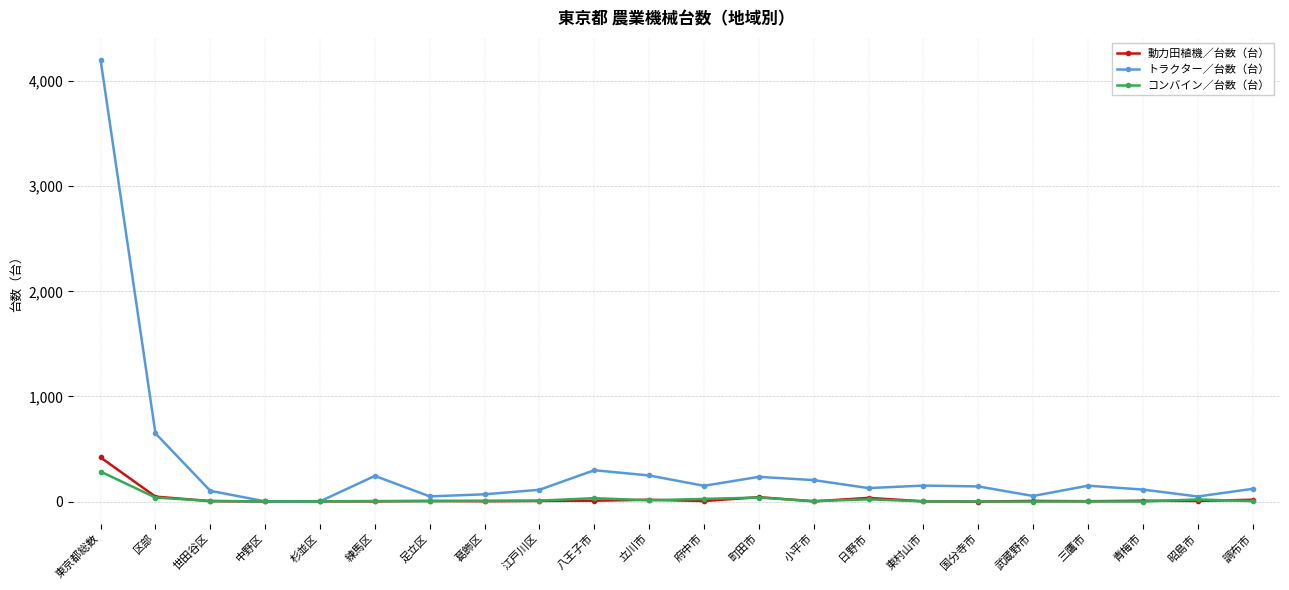

What is the spread (max minus min) of values at 三鷹市?

149